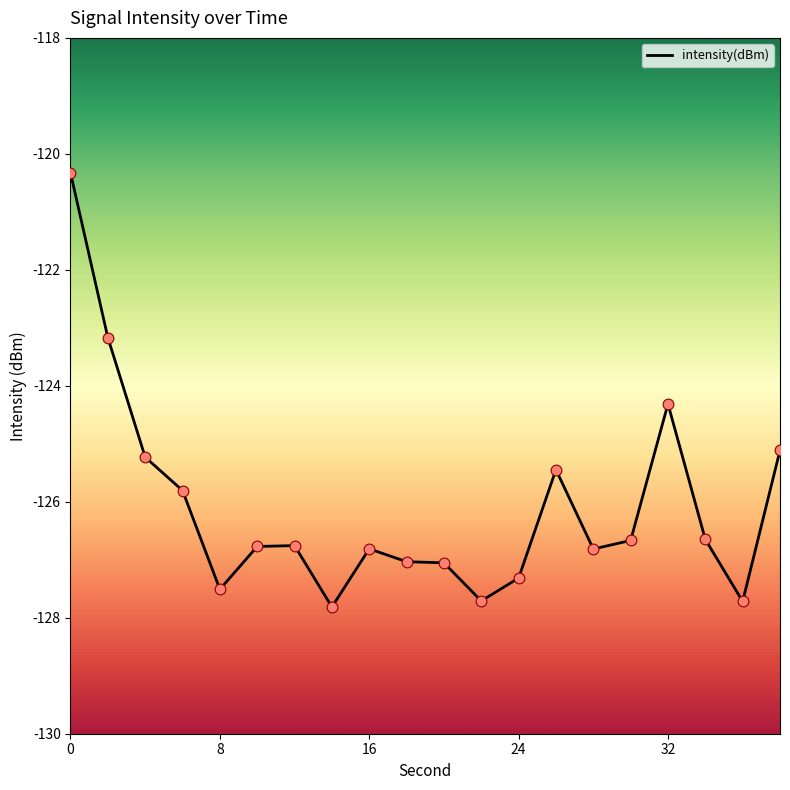

What is the maximum value shown in the chart?

-120.3